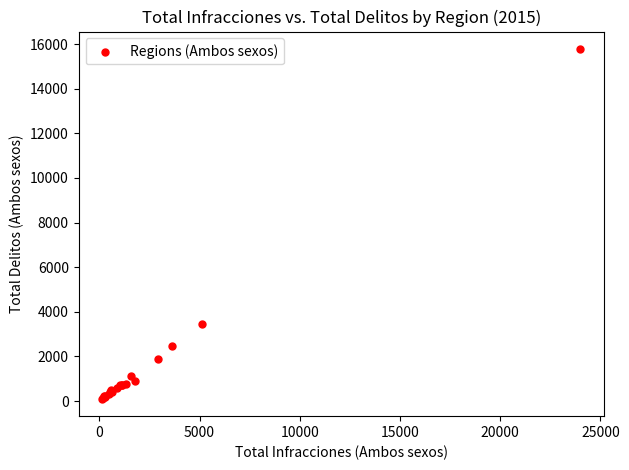

What Y value in the scatter plot is closest to 7942?

3440